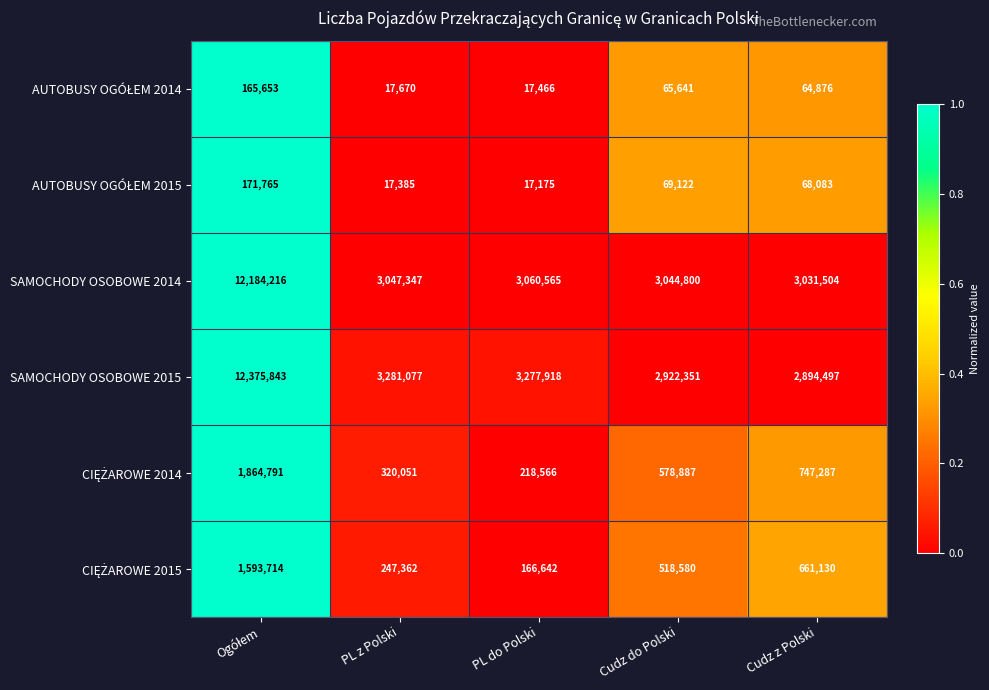

How many data points does each series have?

5